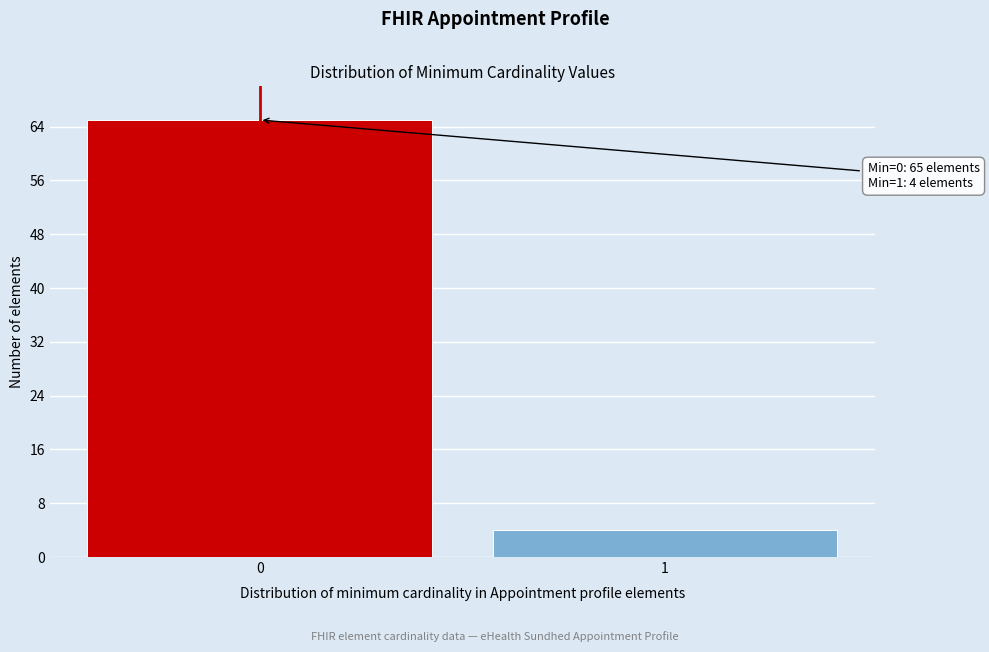

Reading right to left, extract all data points from this chart.

4	65